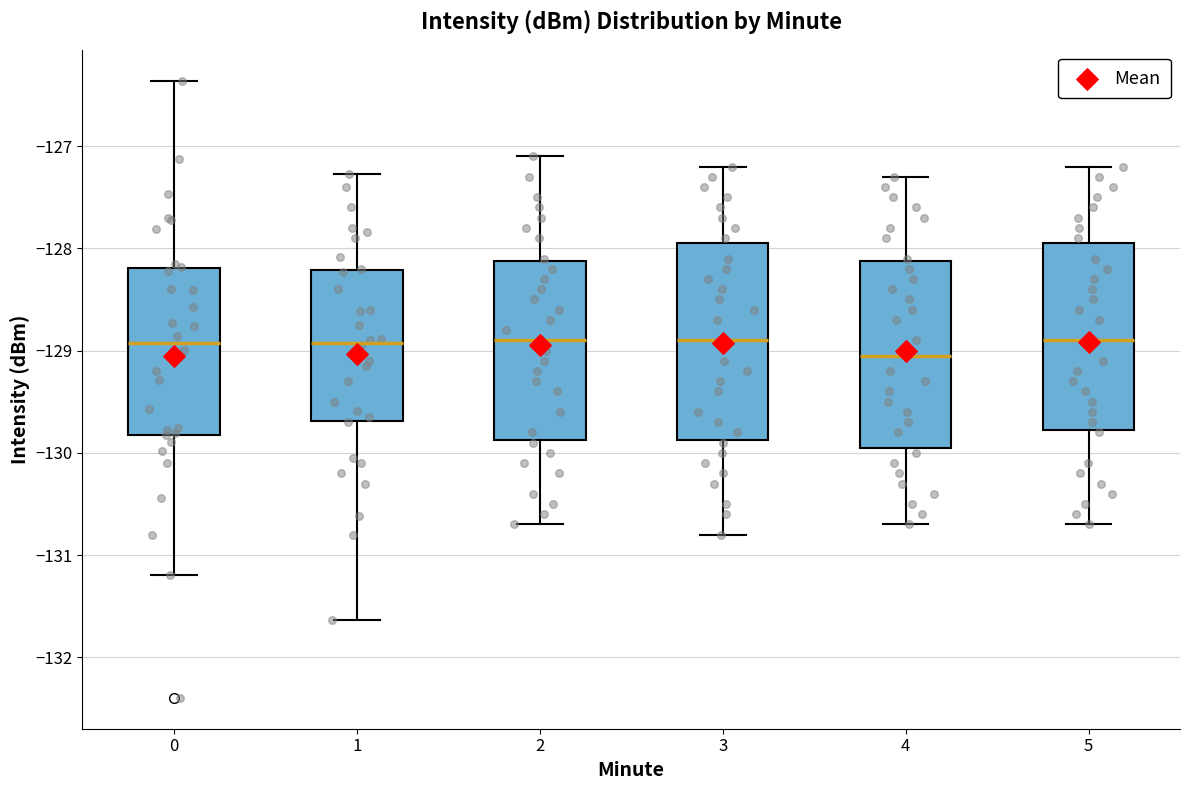

Where is the upper edge of the box at x = 0 on the y-axis? The values are not printed on the chart, so give them approximately, as read against the axis.

-128.2